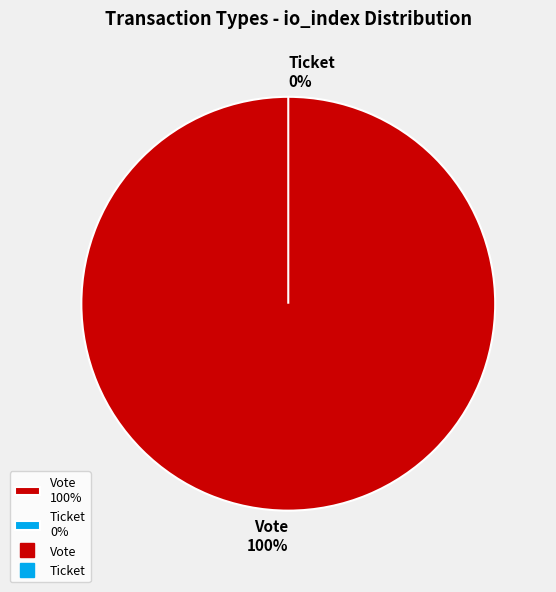

Count the number of slices in the pie.

2